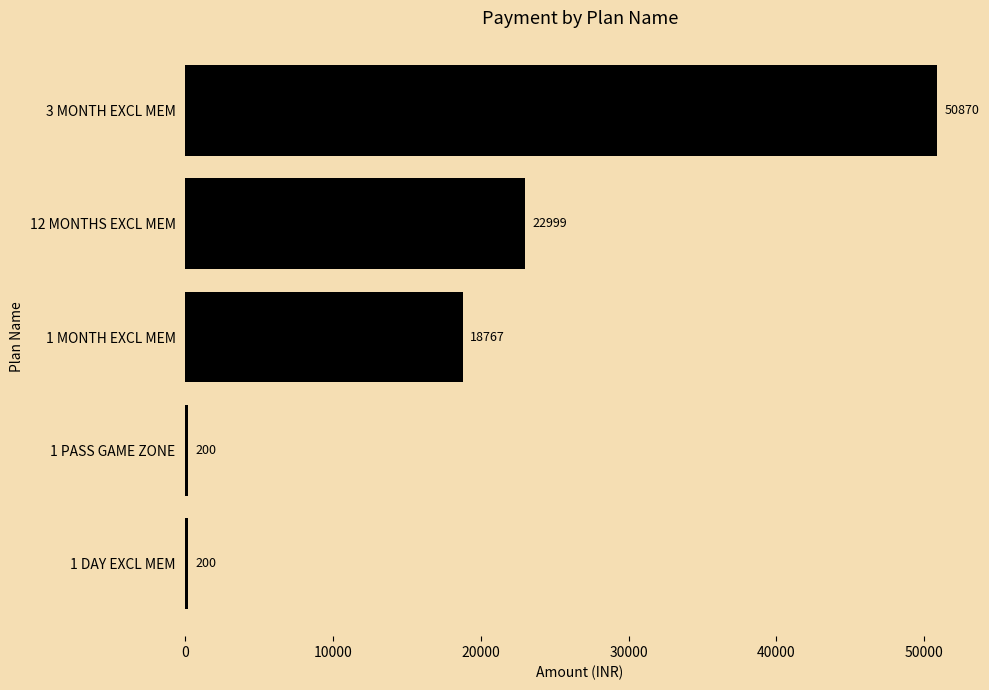

What is the difference between the values at 12 MONTHS EXCL MEM and 1 DAY EXCL MEM?

22799